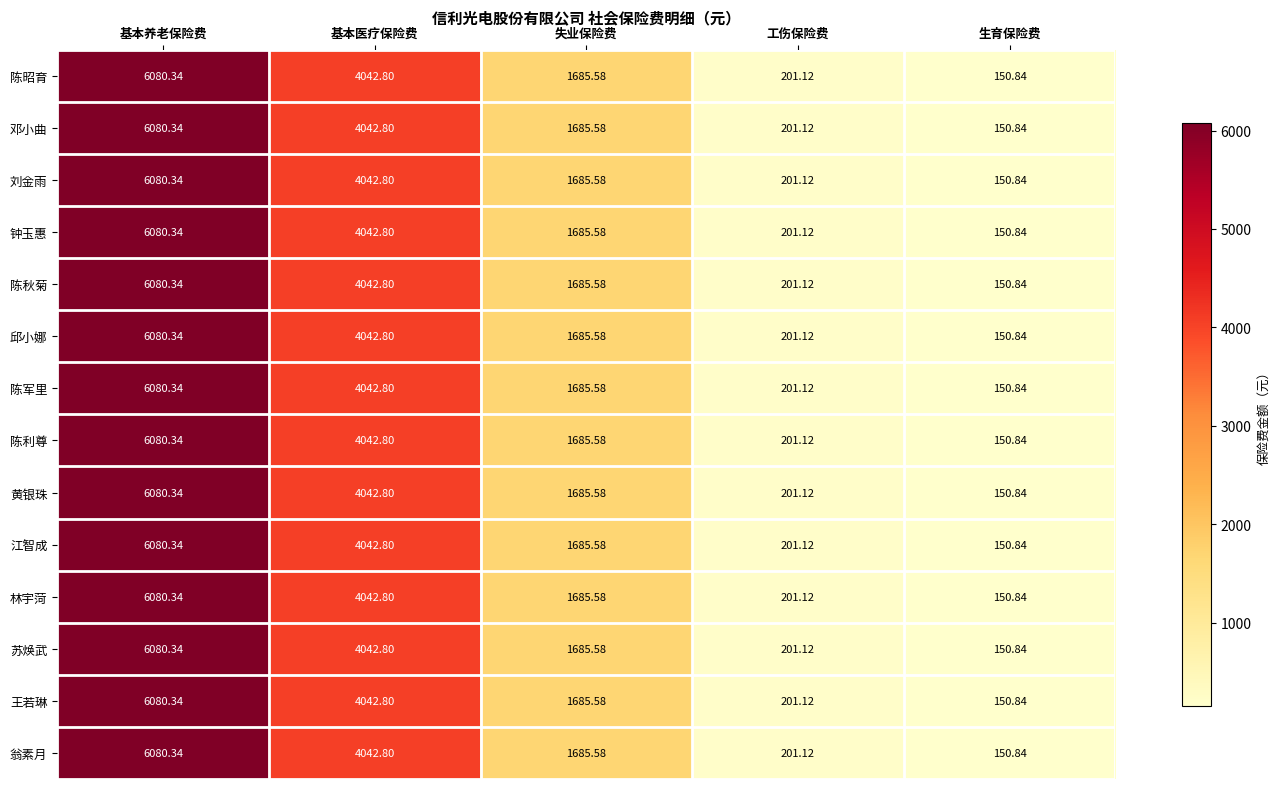

At which label does 邱小娜 first exceed 1685?

基本养老保险费